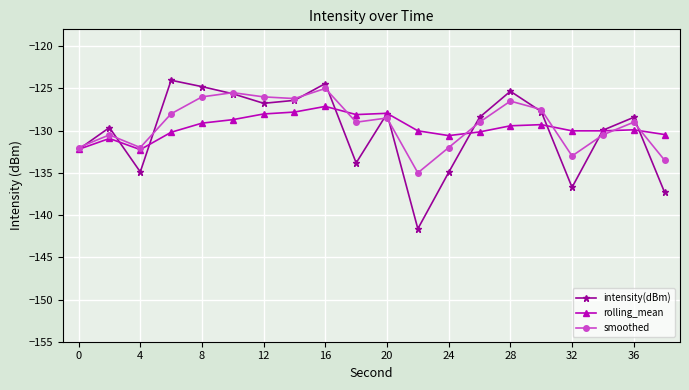

True or false: rolling_mean and intensity(dBm) intersect in this chart.

True